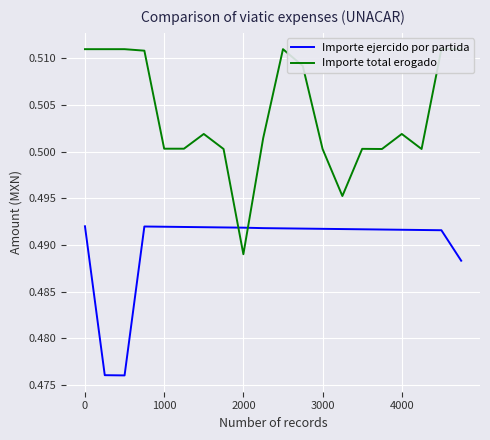

At how many categories does at least one series exceed 0?

20